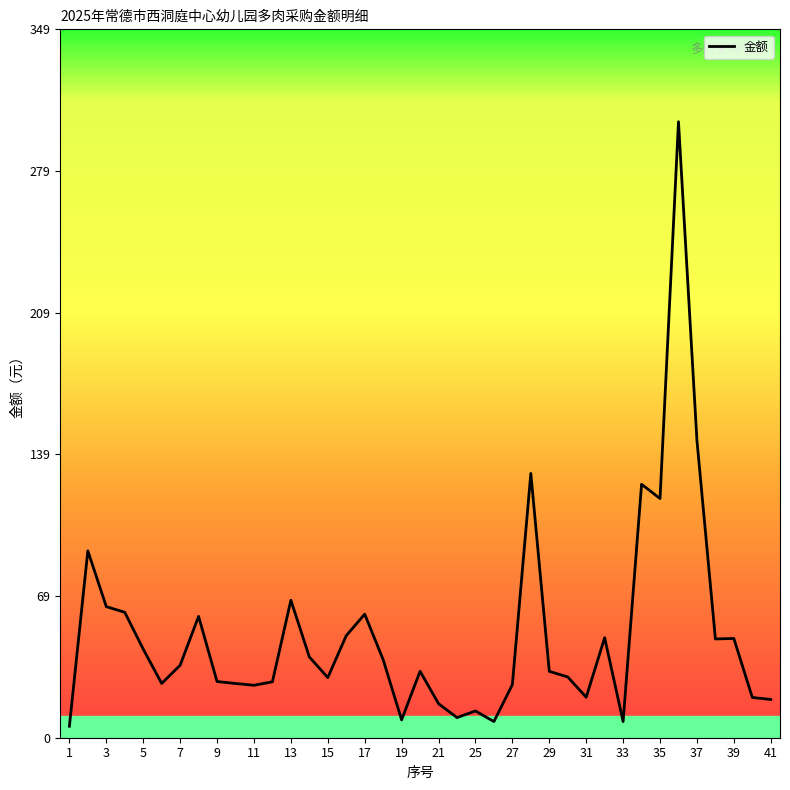

What is the difference between the maximum and minimum values?

298.4